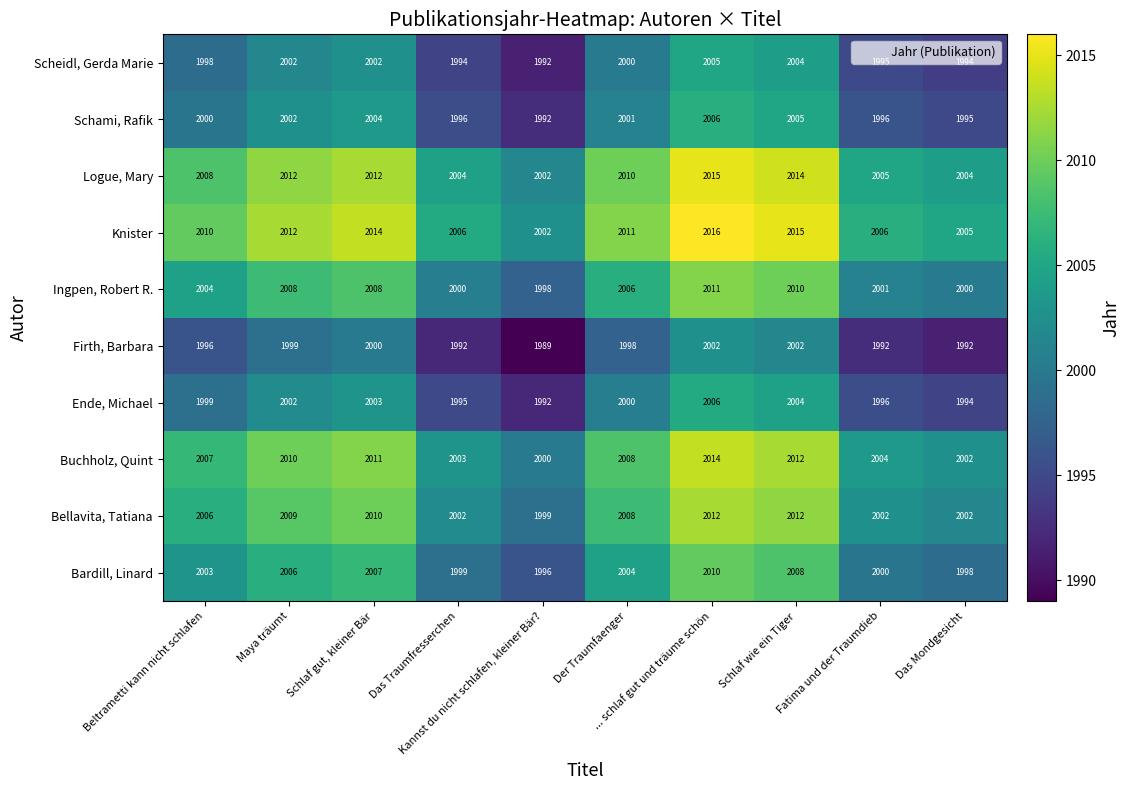

What is the maximum value shown in the chart?

2016